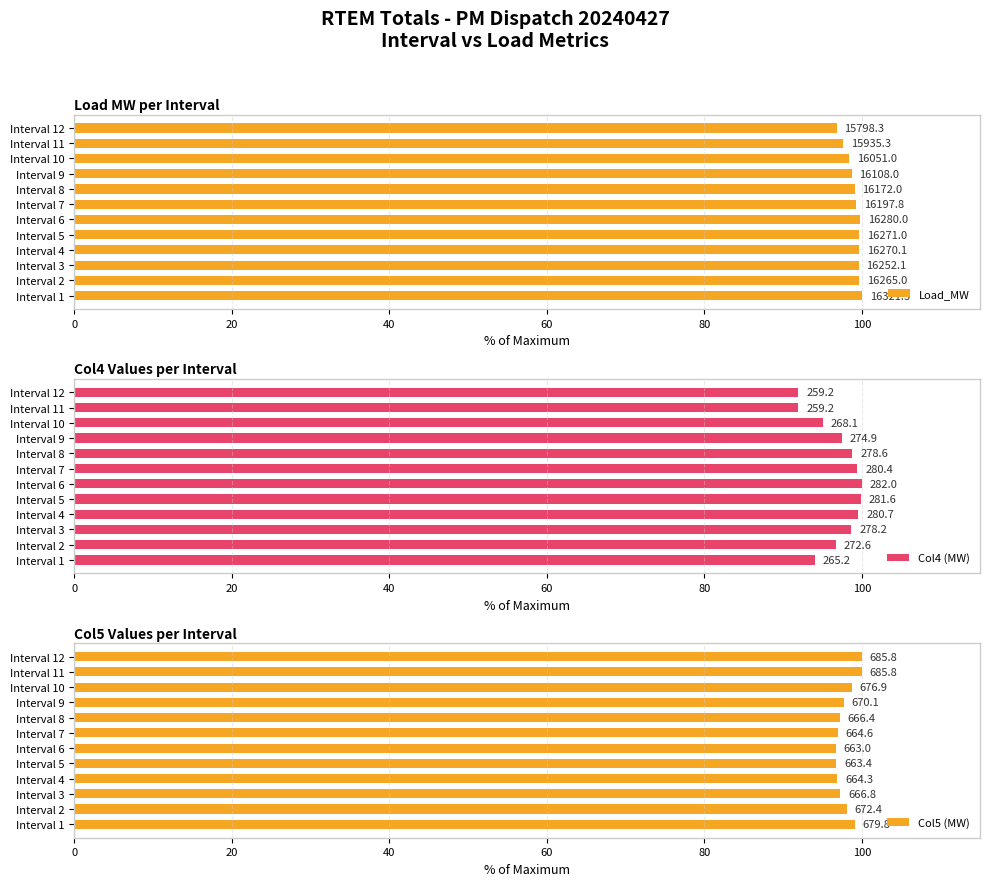

Which series has the largest range (max minus min)?

Col4 (MW)